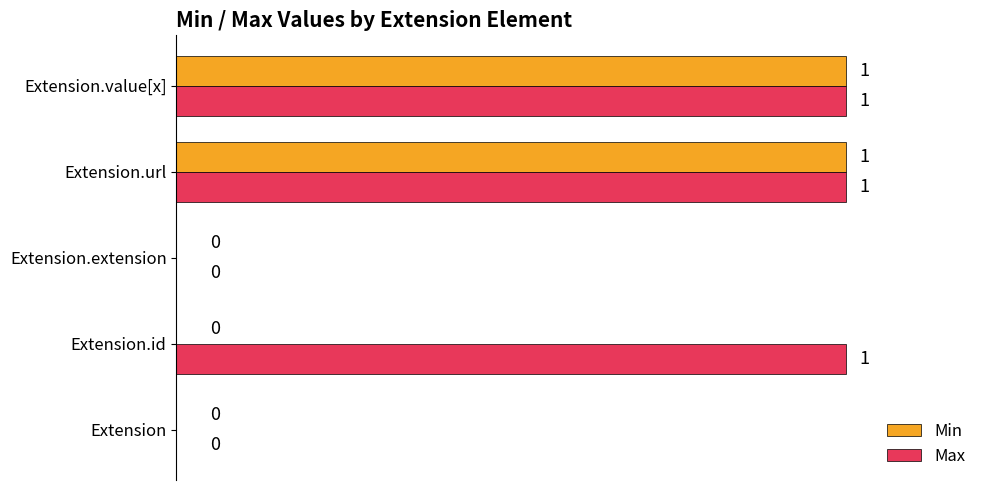

How many series are shown in this chart?

2